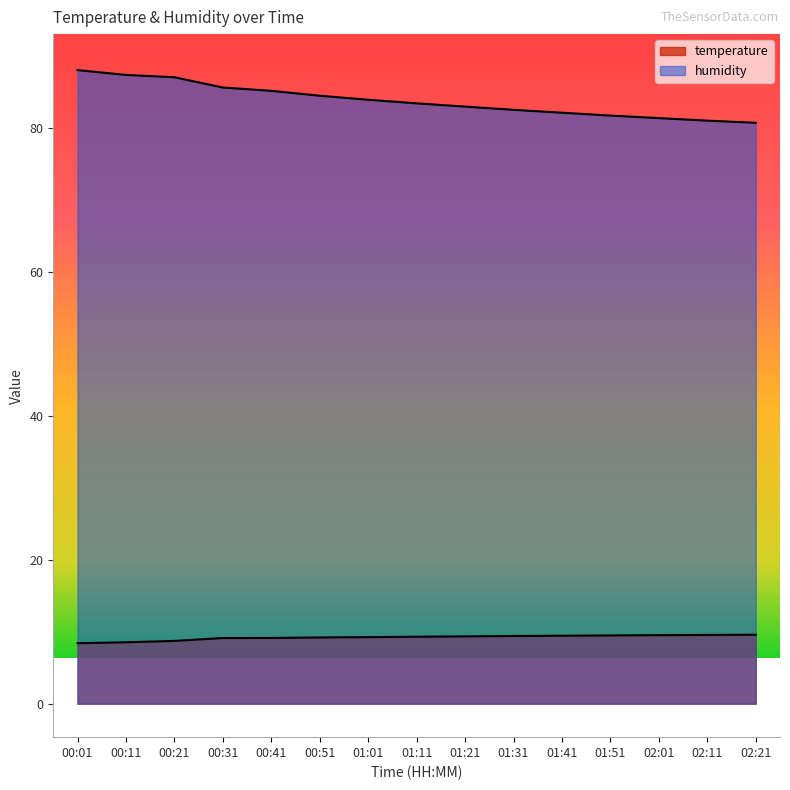

What is the difference between the second highest and minimum values in the humidity series?

6.6